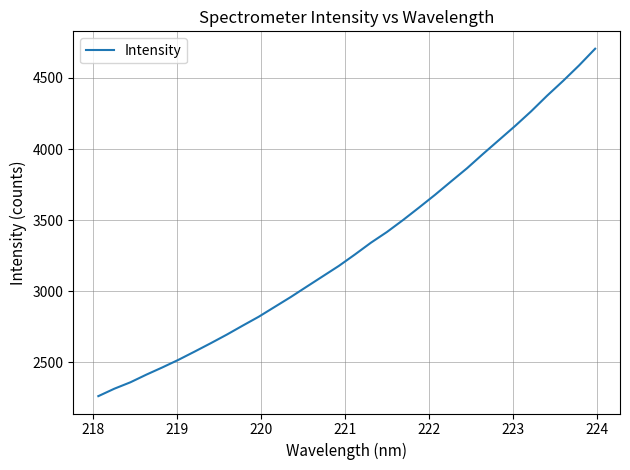

True or false: there are more than 0 points higher than both neighbors.

False